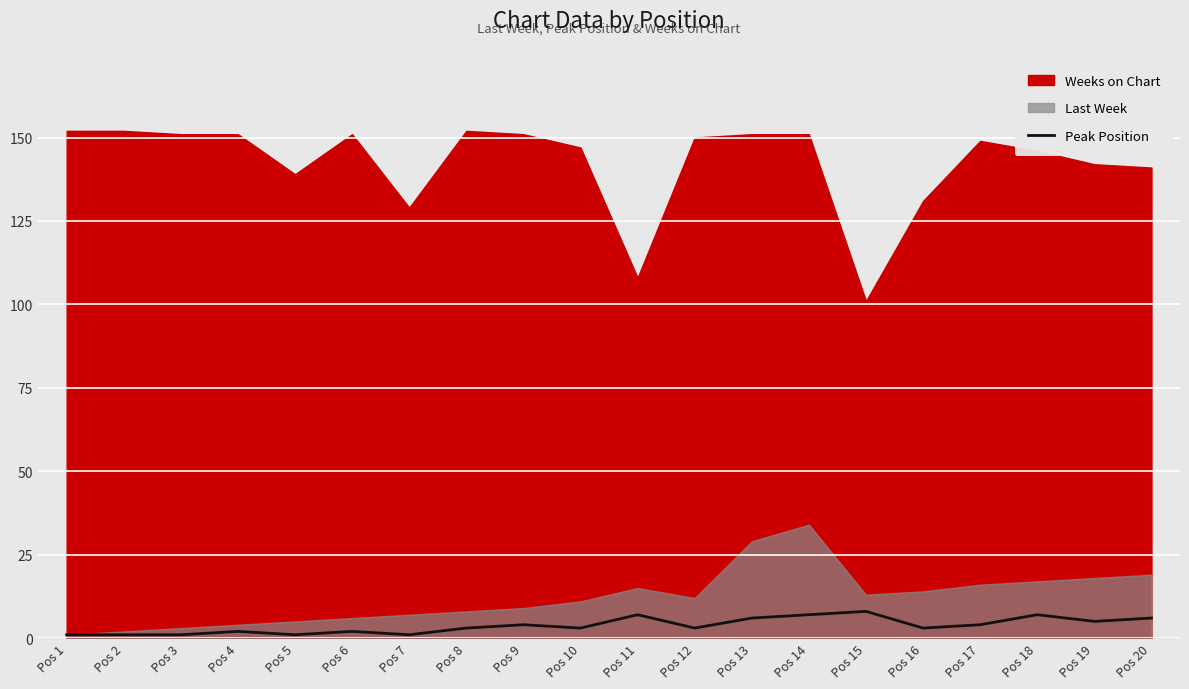

Read the value at Pos 15.

8